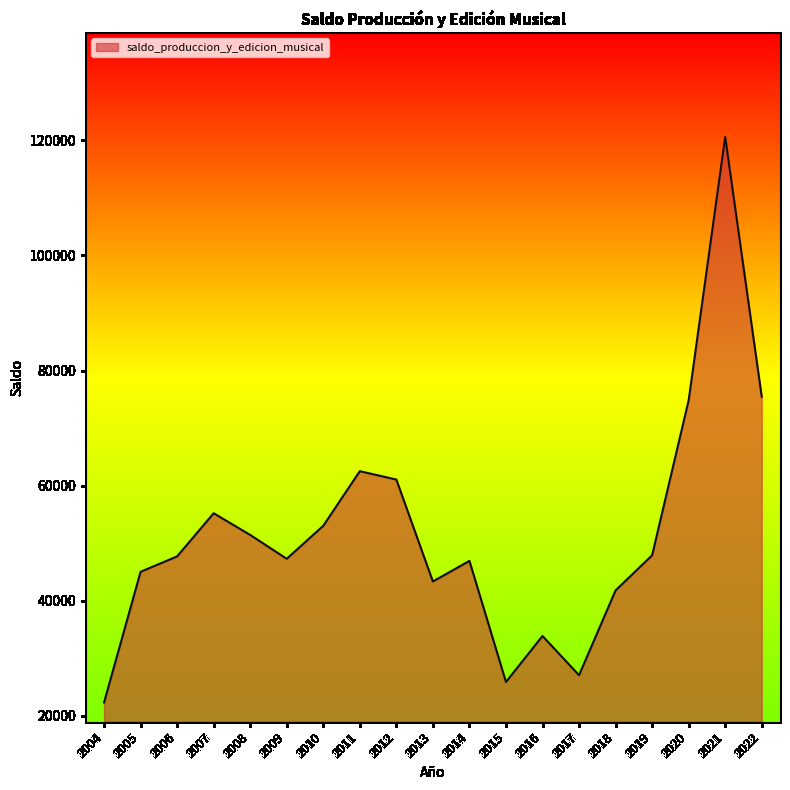

Which label corresponds to the largest value in the chart?

2021